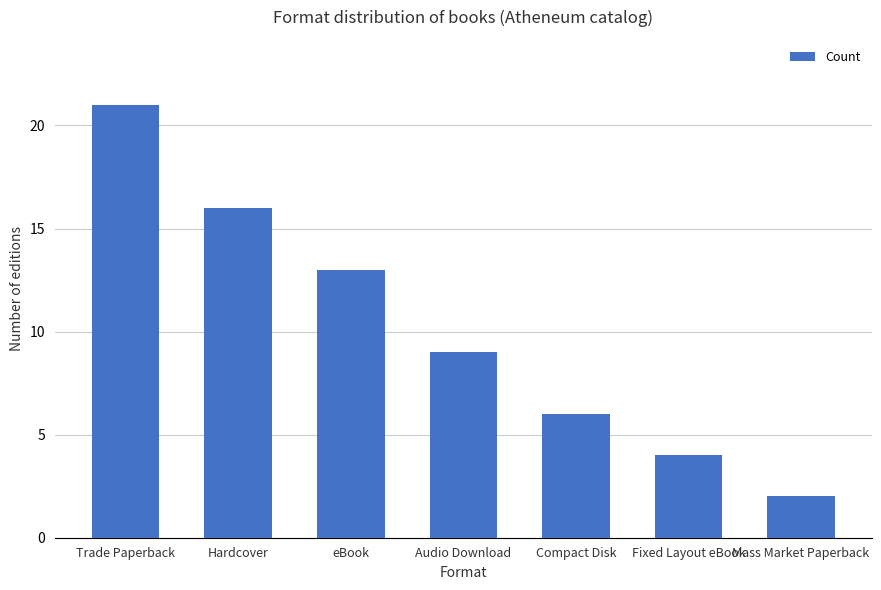

Reading left to right, list all the values displayed in this chart.

21	16	13	9	6	4	2